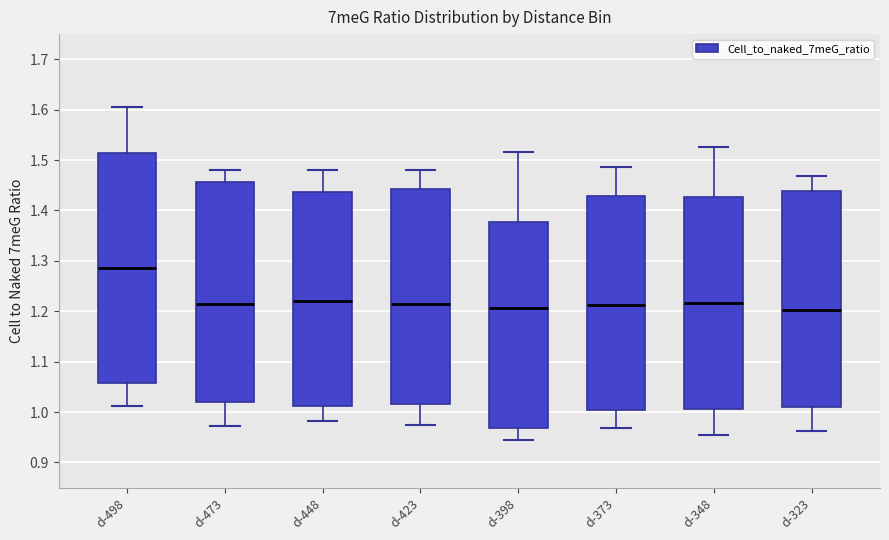

Reading left to right, transcribe this box plot: for each box, give where its median line is, the range the box spans, and where its two whiskers end, as read against the y-axis. The values are not printed on the chart, so give them approximately, as read against the axis.

d-498: median 1.29, box 1.06 to 1.51, whiskers 1.01 to 1.60
d-473: median 1.21, box 1.02 to 1.46, whiskers 0.97 to 1.48
d-448: median 1.22, box 1.01 to 1.44, whiskers 0.98 to 1.48
d-423: median 1.22, box 1.02 to 1.44, whiskers 0.98 to 1.48
d-398: median 1.21, box 0.97 to 1.38, whiskers 0.94 to 1.52
d-373: median 1.21, box 1.00 to 1.43, whiskers 0.97 to 1.49
d-348: median 1.22, box 1.01 to 1.43, whiskers 0.95 to 1.53
d-323: median 1.20, box 1.01 to 1.44, whiskers 0.96 to 1.47